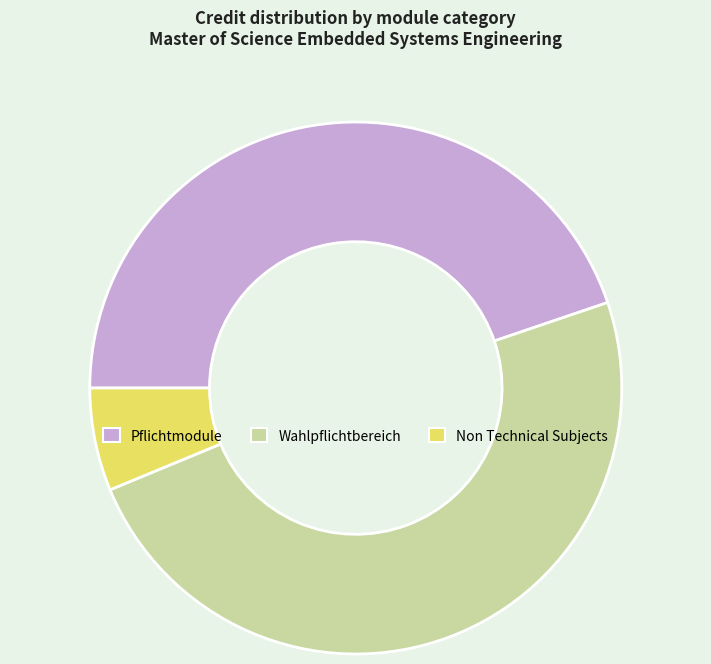

Is it true that Wahlpflichtbereich is 57% of the pie?

False